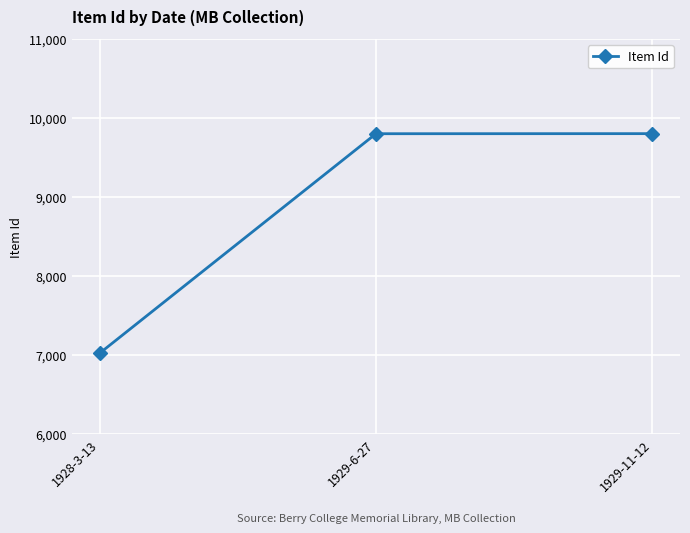

The value at 1929-11-12 is 13598. True or false?

False